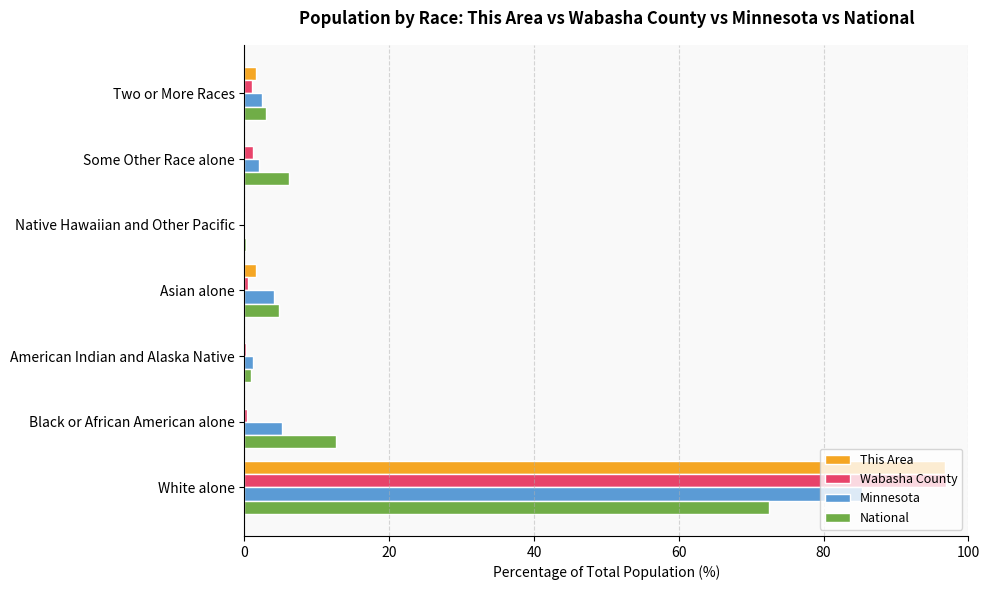

Which label corresponds to the largest value in the chart?

White alone